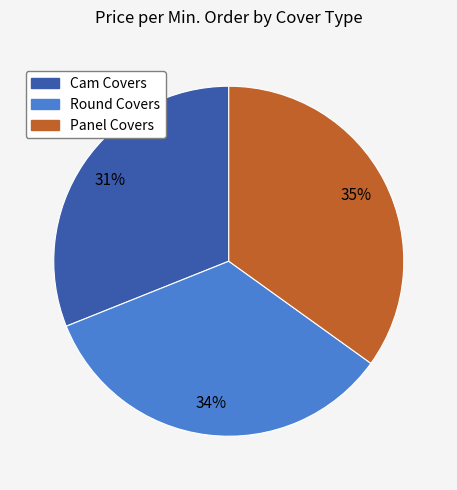

Which category has the biggest portion of the pie?

Panel Covers